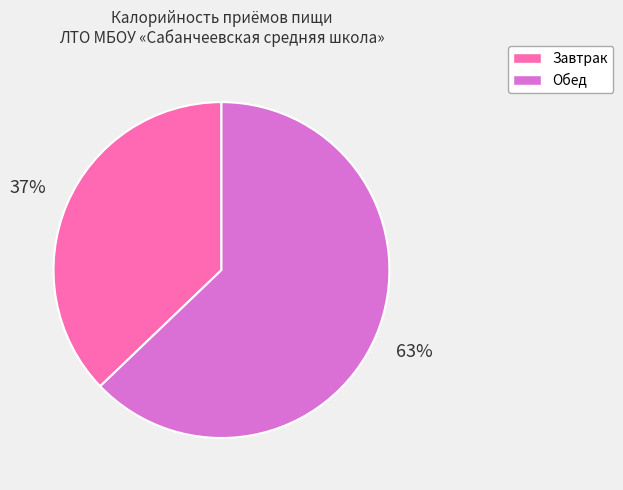

How many slices are in this pie chart?

2